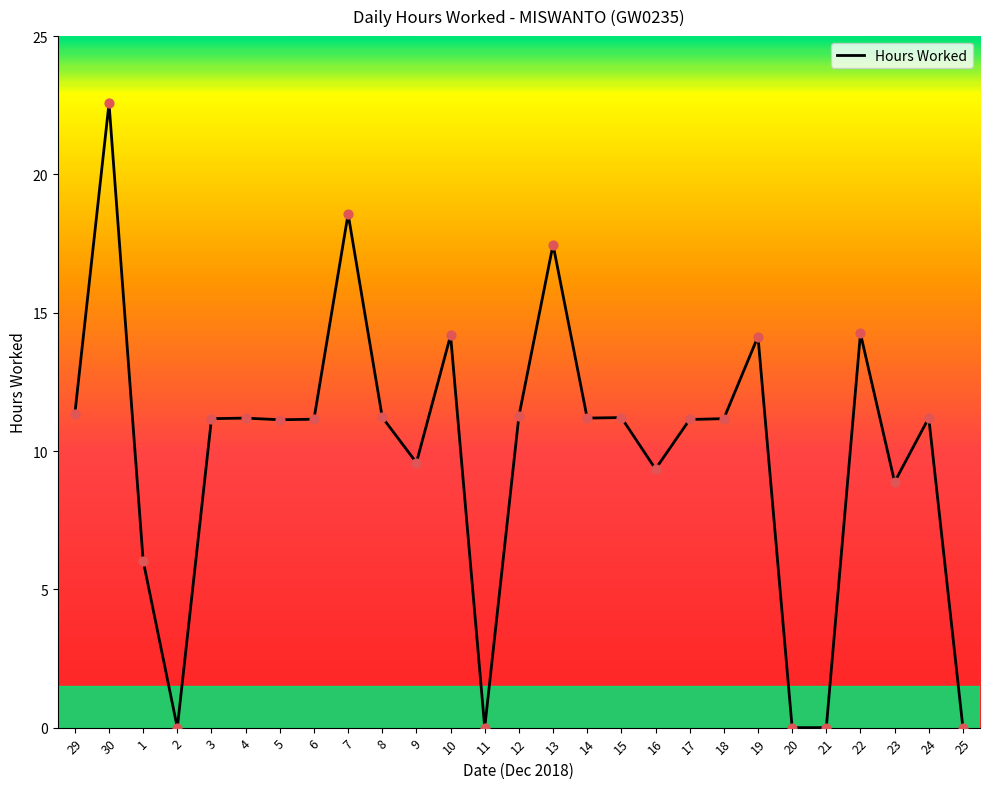

Which has a higher value, 2 or 3?

3